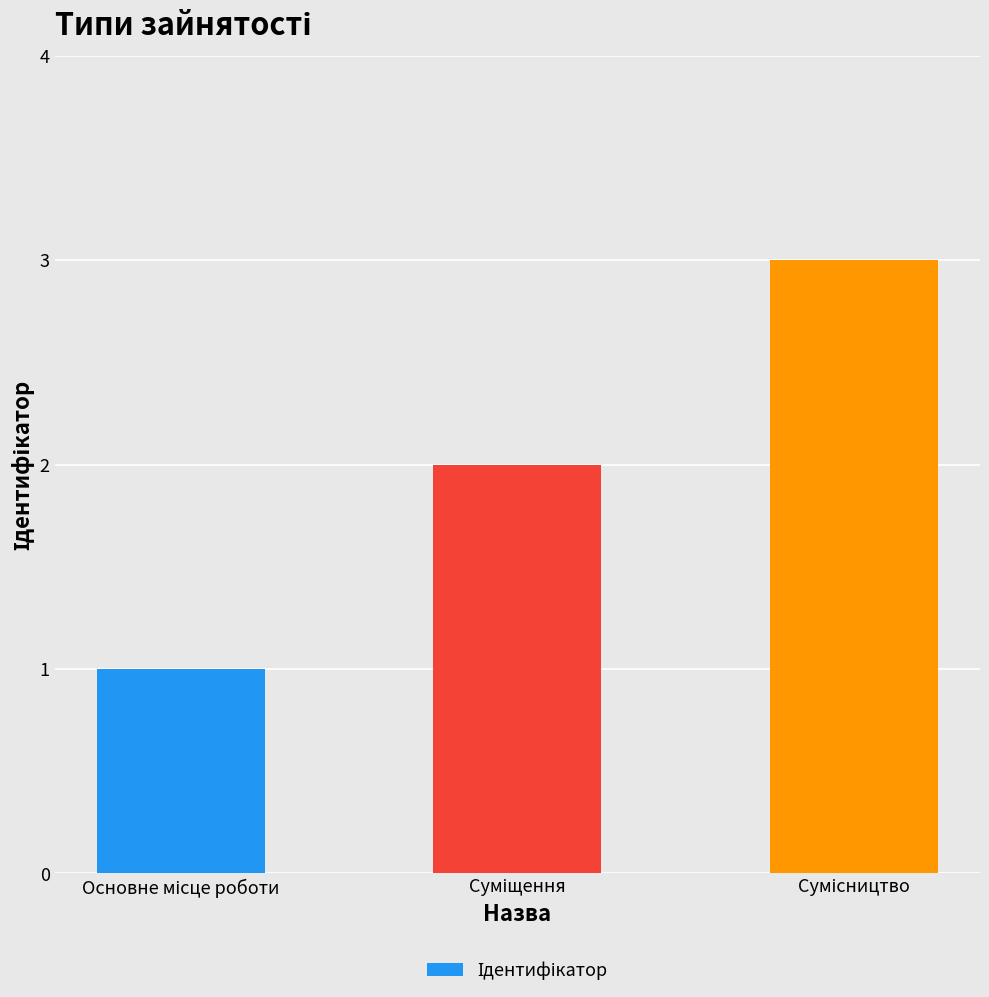

What is the maximum value shown in the chart?

3